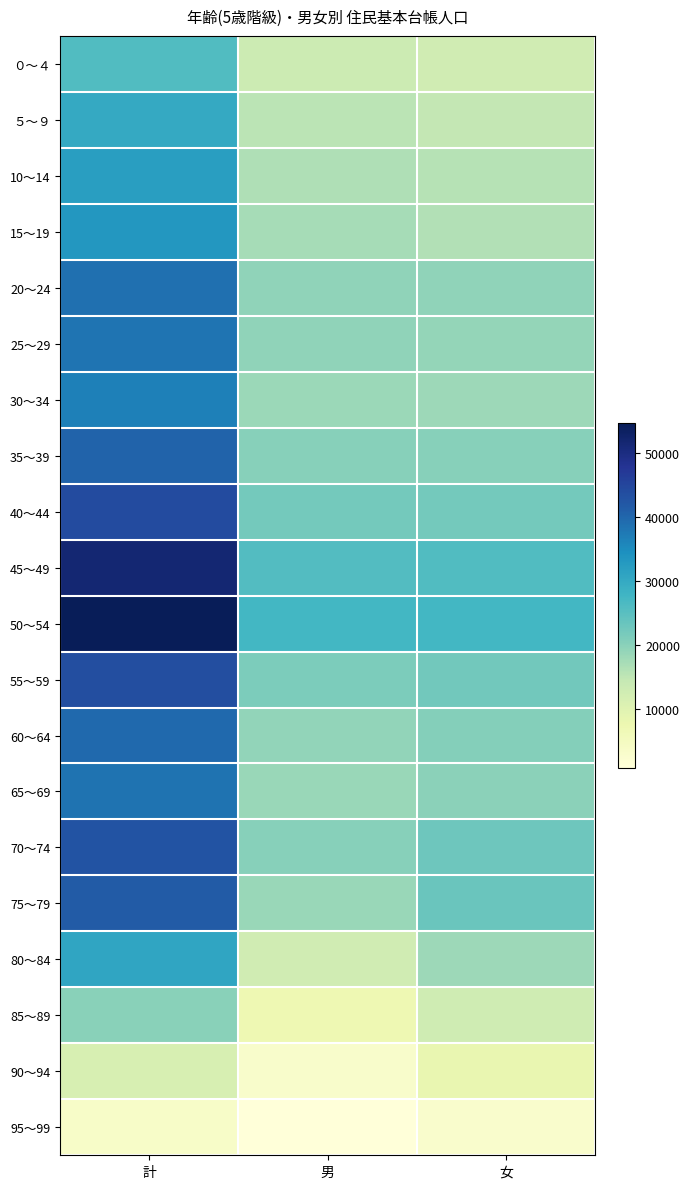

What is the difference between the highest and lowest values at 男?

26626